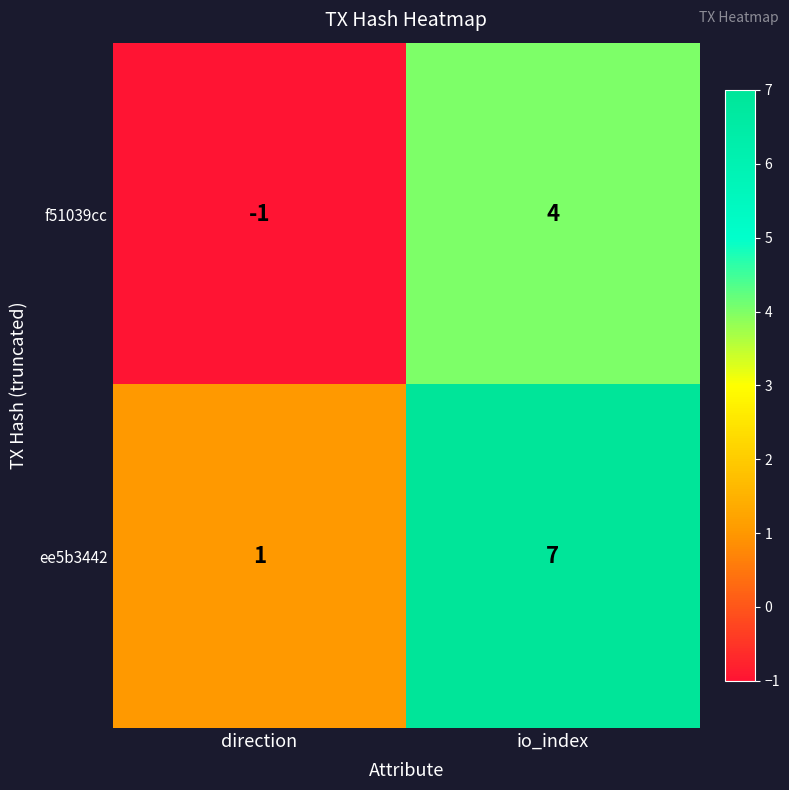

The value of f51039cc at io_index is 5. True or false?

False